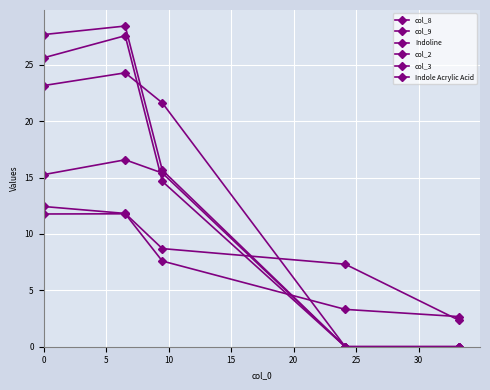

How many data points in Indole Acrylic Acid are above 15?

3